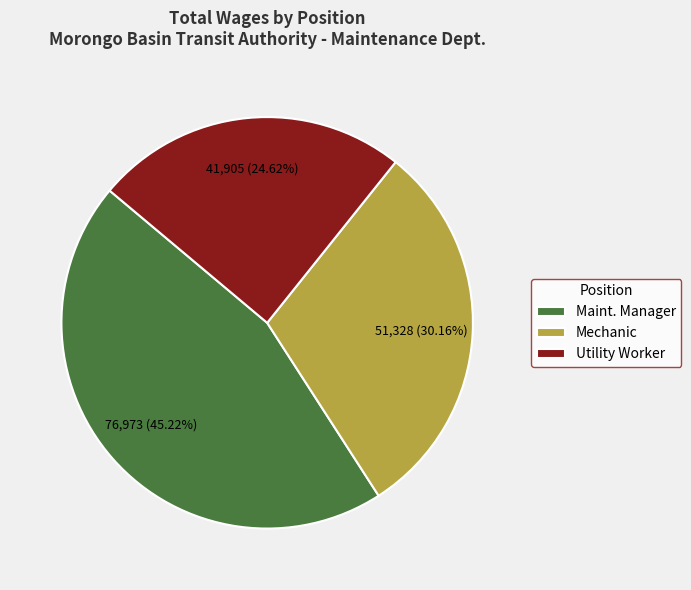

Is it true that Maint. Manager is 54% of the pie?

False